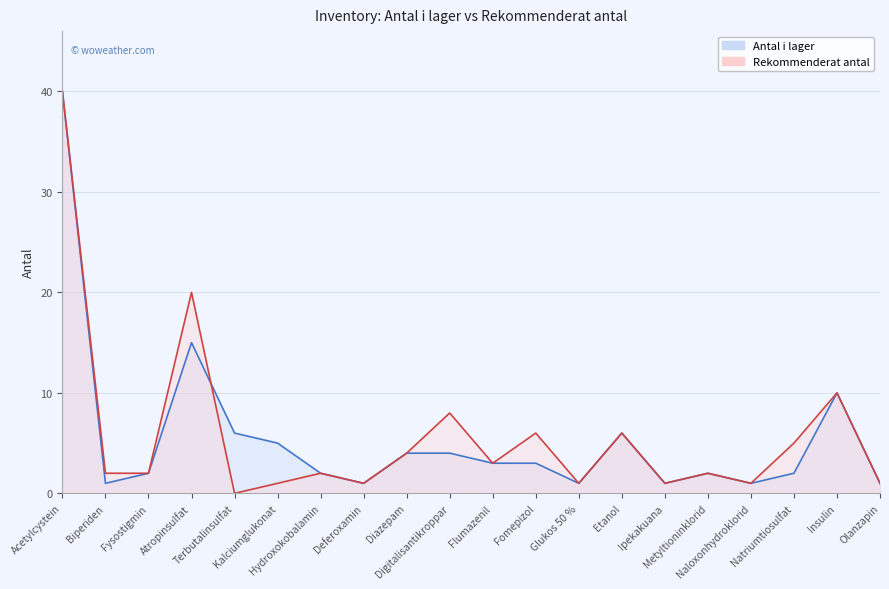

How many positive values does the Rekommenderat antal series have?

19